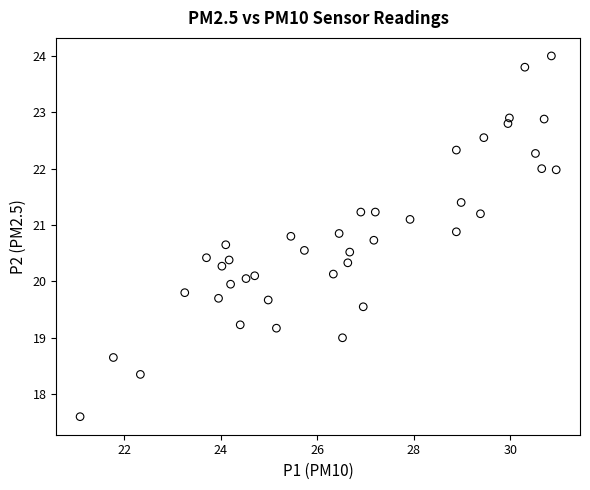

What is the range of X values (max minus min)?

9.9